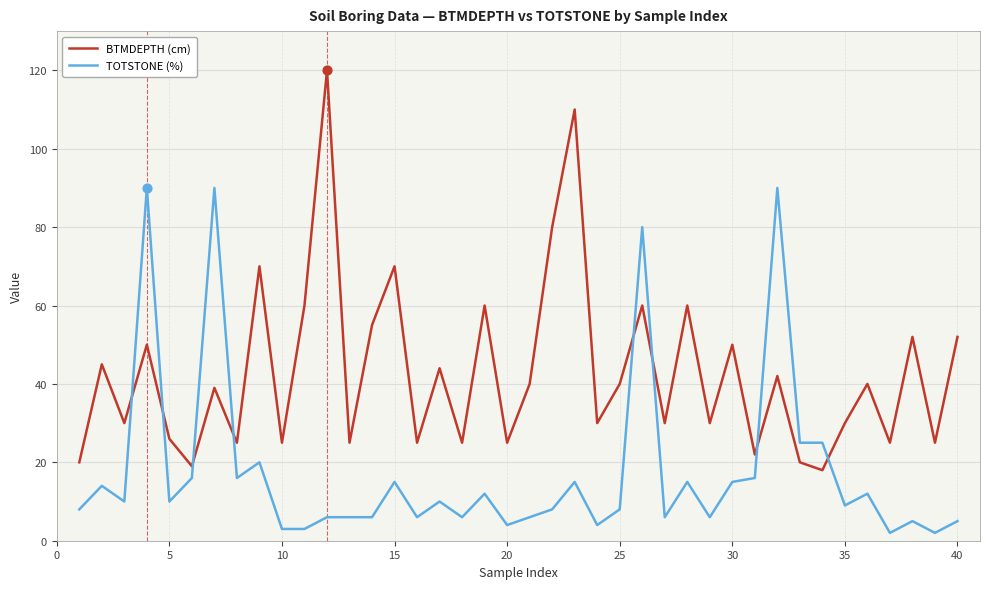

Which series has the largest total across all categories?

BTMDEPTH (cm)